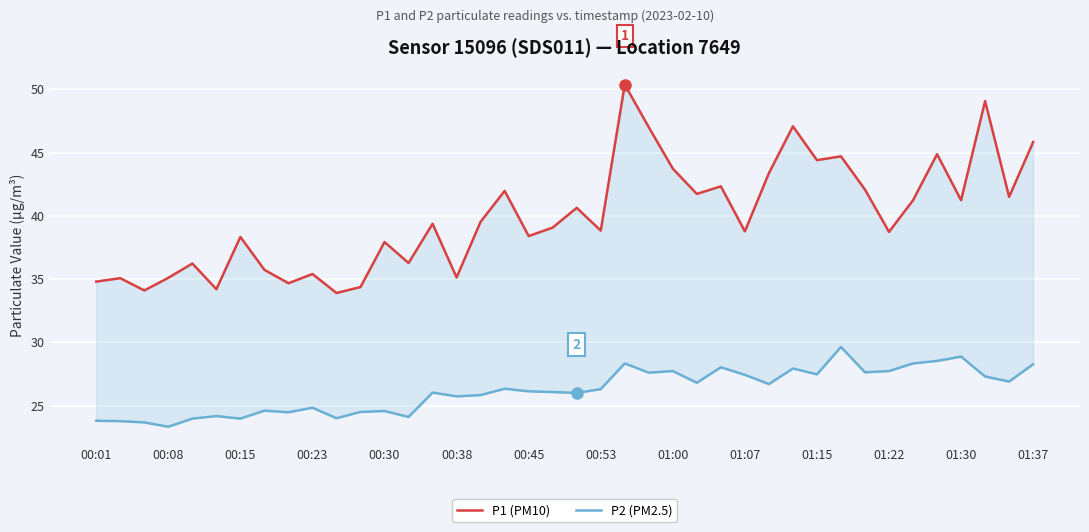

True or false: P2 (PM2.5) has more than 2 points higher than both neighbors.

True